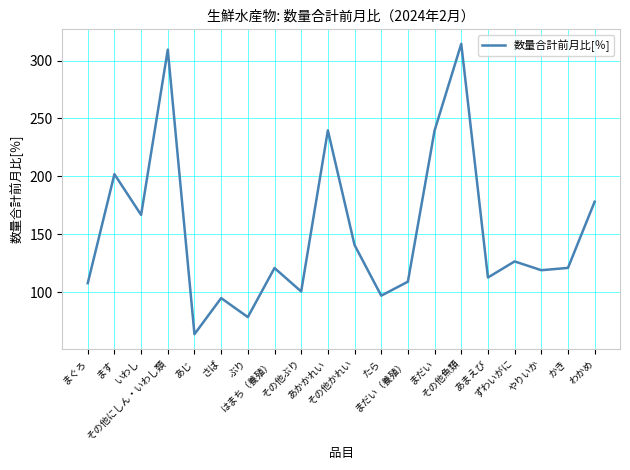

Between まぐろ and あかかれい, which is larger?

あかかれい